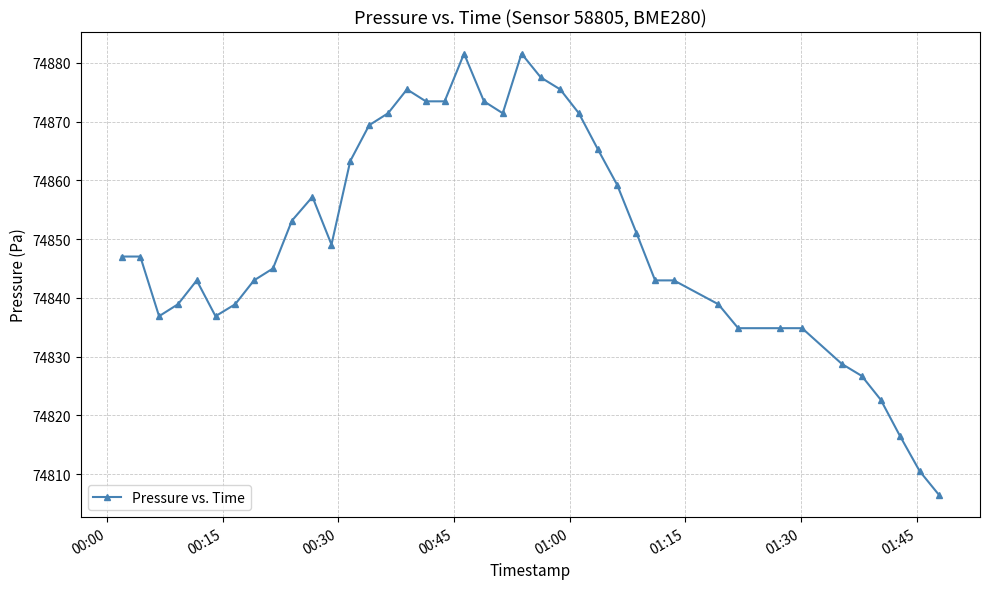

Is this an area chart (filled region under the line)?

No